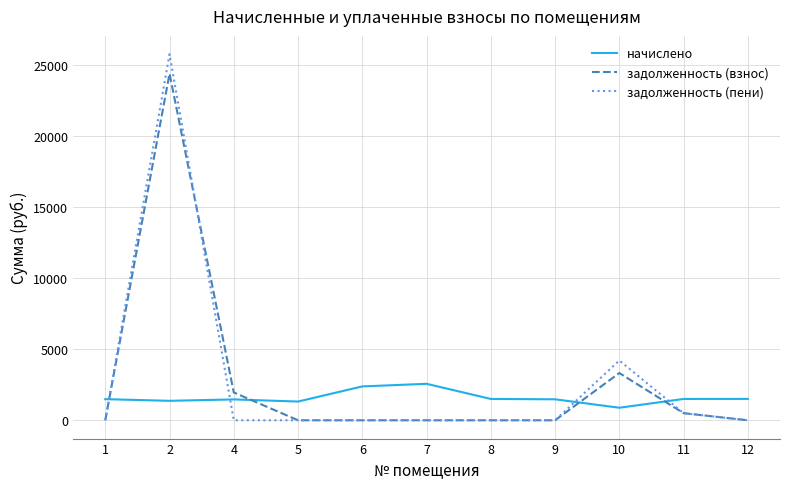

List the series in order of their peak value, highest first.

задолженность (пени), задолженность (взнос), начислено